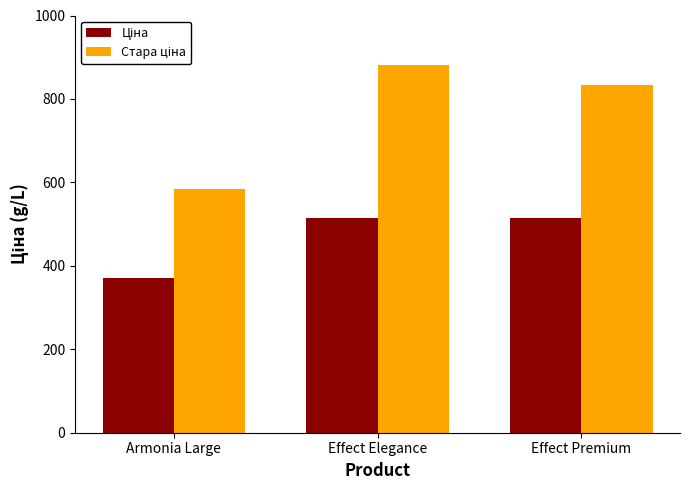

What is the difference between the highest and lowest values at Armonia Large?

213.3